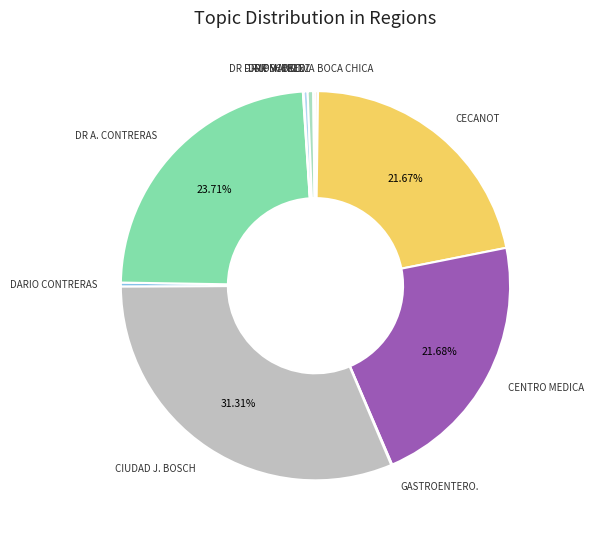

Which slice is the largest?

CIUDAD J. BOSCH